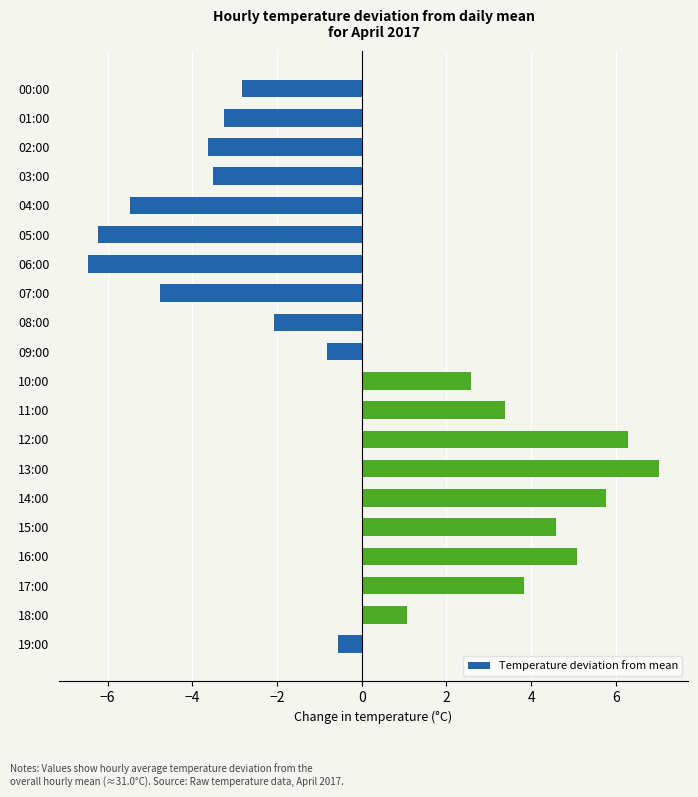

Which category has the highest value across all series?

13:00